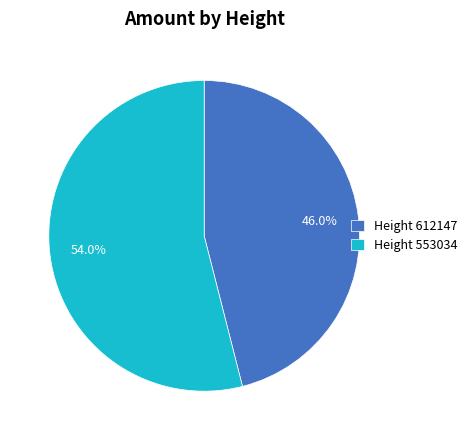

Combined, do Height 612147 and Height 553034 account for over 50%?

Yes